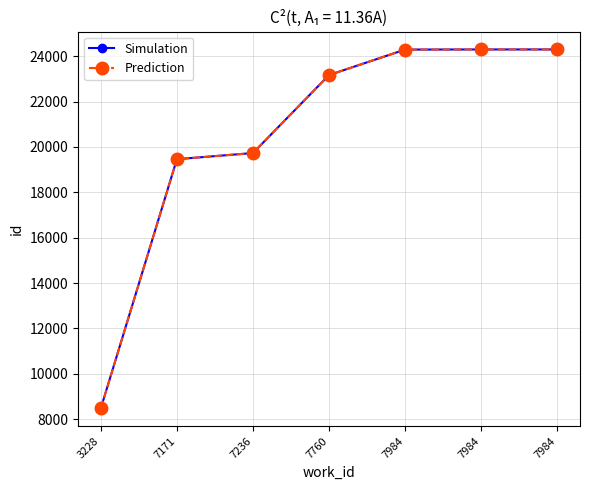

What is the maximum value for Prediction?

24303